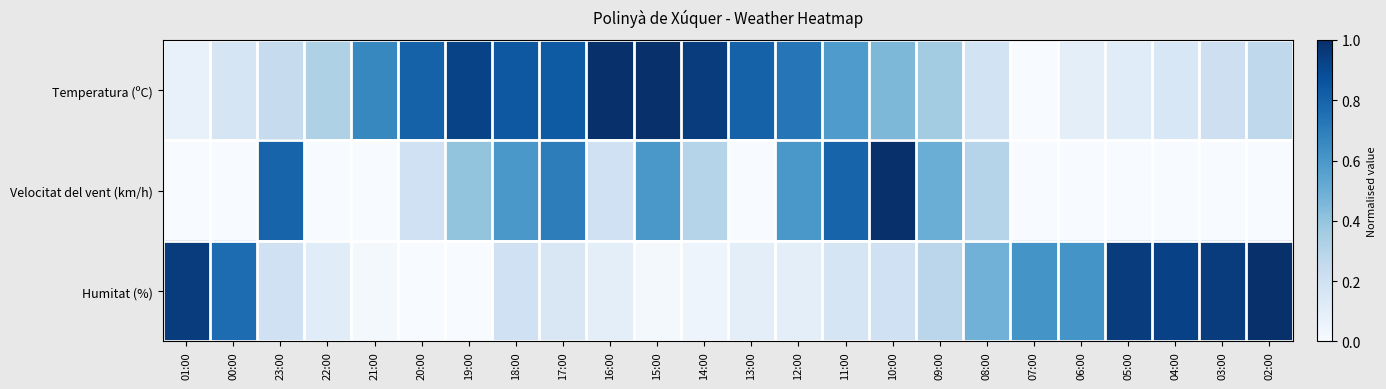

At 22:00, list the series in order from largest to smallest.

Temperatura (ºC), Humitat (%), Velocitat del vent (km/h)